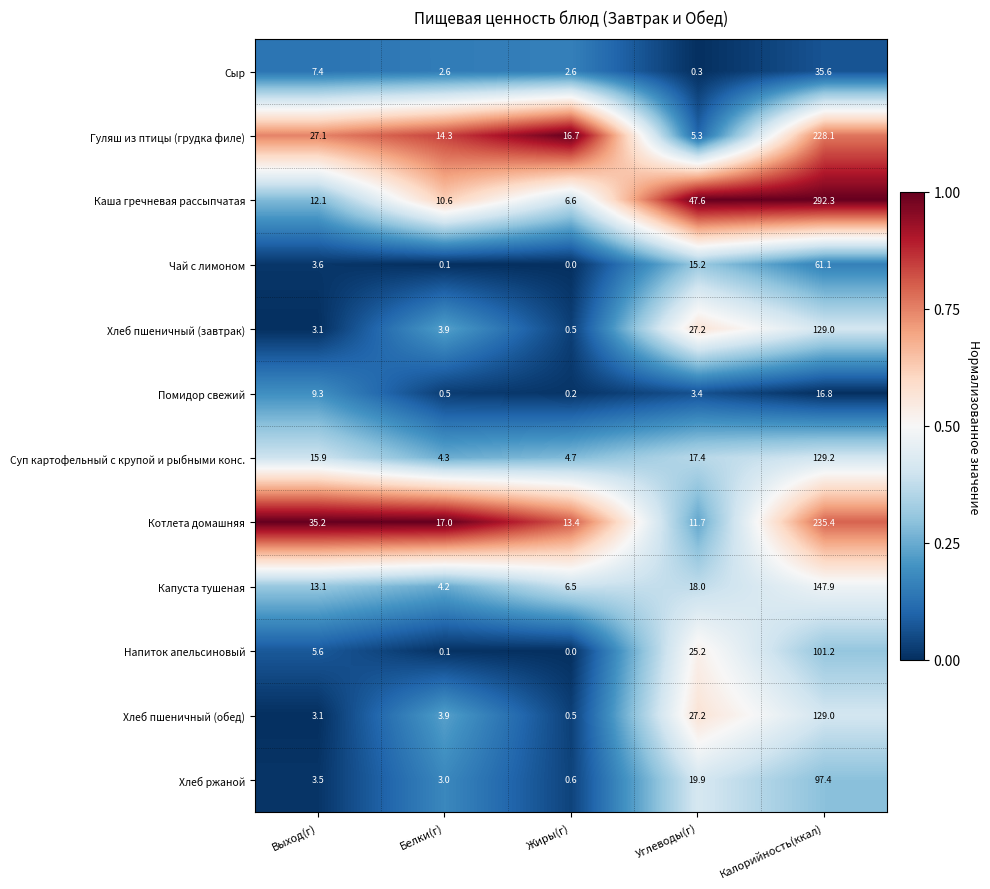

Count the number of data series in this chart.

12